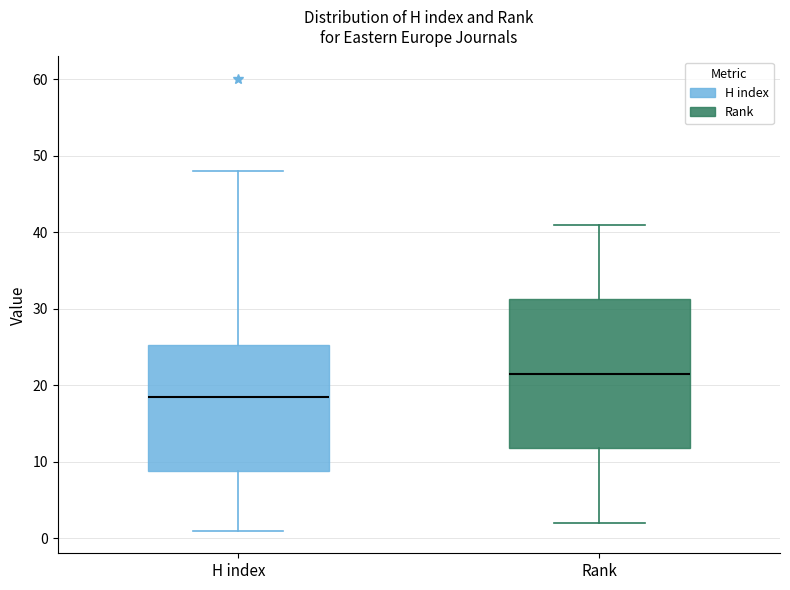

Reading left to right, transcribe this box plot: for each box, give where its median line is, the range the box spans, and where its two whiskers end, as read against the y-axis. The values are not printed on the chart, so give them approximately, as read against the axis.

H index: median 19, box 9 to 25, whiskers 1 to 48
Rank: median 22, box 12 to 31, whiskers 2 to 41